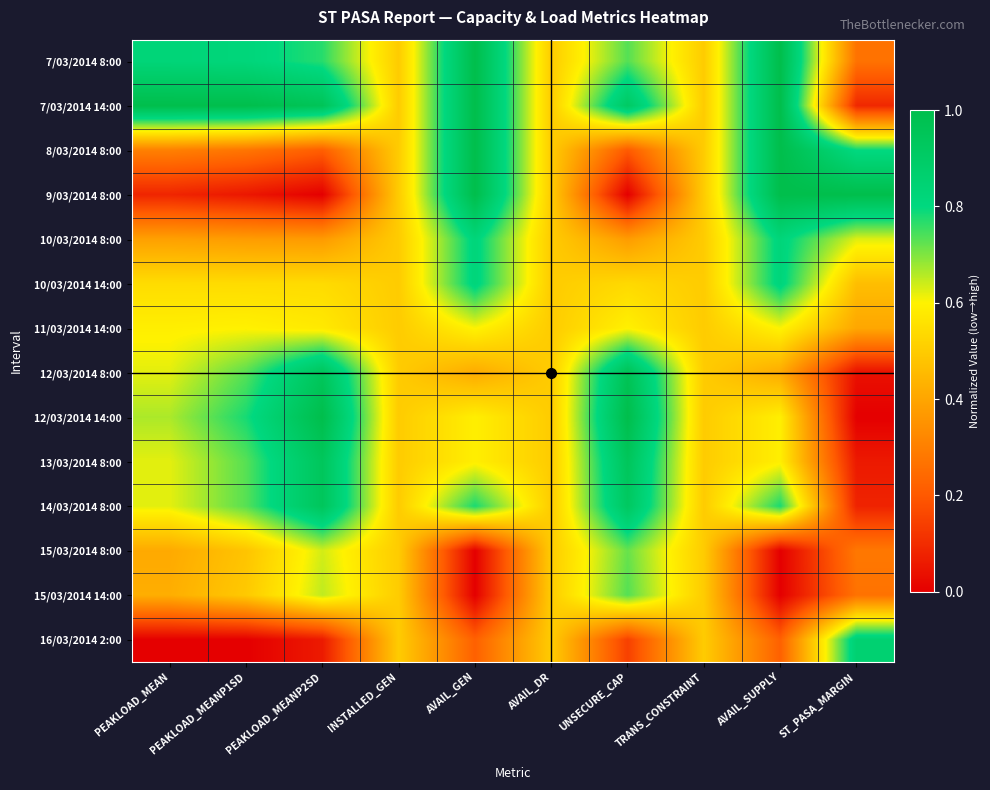

Reading right to left, list all the values displayed in this chart.

7/03/2014 8:00: ST_PASA_MARGIN=0.3	AVAIL_SUPPLY=1.0	TRANS_CONSTRAINT=0.5	UNSECURE_CAP=0.7	AVAIL_DR=0.5	AVAIL_GEN=1.0	INSTALLED_GEN=0.5	PEAKLOAD_MEANP2SD=0.8	PEAKLOAD_MEANP1SD=0.8	PEAKLOAD_MEAN=0.8
7/03/2014 14:00: ST_PASA_MARGIN=0.1	AVAIL_SUPPLY=1.0	TRANS_CONSTRAINT=0.5	UNSECURE_CAP=0.9	AVAIL_DR=0.5	AVAIL_GEN=1.0	INSTALLED_GEN=0.5	PEAKLOAD_MEANP2SD=1.0	PEAKLOAD_MEANP1SD=1.0	PEAKLOAD_MEAN=1.0
8/03/2014 8:00: ST_PASA_MARGIN=0.8	AVAIL_SUPPLY=1.0	TRANS_CONSTRAINT=0.5	UNSECURE_CAP=0.2	AVAIL_DR=0.5	AVAIL_GEN=1.0	INSTALLED_GEN=0.5	PEAKLOAD_MEANP2SD=0.2	PEAKLOAD_MEANP1SD=0.3	PEAKLOAD_MEAN=0.3
9/03/2014 8:00: ST_PASA_MARGIN=1.0	AVAIL_SUPPLY=1.0	TRANS_CONSTRAINT=0.5	UNSECURE_CAP=0.0	AVAIL_DR=0.5	AVAIL_GEN=1.0	INSTALLED_GEN=0.5	PEAKLOAD_MEANP2SD=0.0	PEAKLOAD_MEANP1SD=0.1	PEAKLOAD_MEAN=0.1
10/03/2014 8:00: ST_PASA_MARGIN=0.6	AVAIL_SUPPLY=0.8	TRANS_CONSTRAINT=0.5	UNSECURE_CAP=0.4	AVAIL_DR=0.5	AVAIL_GEN=0.8	INSTALLED_GEN=0.5	PEAKLOAD_MEANP2SD=0.4	PEAKLOAD_MEANP1SD=0.4	PEAKLOAD_MEAN=0.4
10/03/2014 14:00: ST_PASA_MARGIN=0.5	AVAIL_SUPPLY=0.8	TRANS_CONSTRAINT=0.5	UNSECURE_CAP=0.5	AVAIL_DR=0.5	AVAIL_GEN=0.8	INSTALLED_GEN=0.5	PEAKLOAD_MEANP2SD=0.5	PEAKLOAD_MEANP1SD=0.5	PEAKLOAD_MEAN=0.5
11/03/2014 14:00: ST_PASA_MARGIN=0.4	AVAIL_SUPPLY=0.6	TRANS_CONSTRAINT=0.5	UNSECURE_CAP=0.6	AVAIL_DR=0.5	AVAIL_GEN=0.6	INSTALLED_GEN=0.5	PEAKLOAD_MEANP2SD=0.6	PEAKLOAD_MEANP1SD=0.6	PEAKLOAD_MEAN=0.6
12/03/2014 8:00: ST_PASA_MARGIN=0.0	AVAIL_SUPPLY=0.4	TRANS_CONSTRAINT=0.5	UNSECURE_CAP=1.0	AVAIL_DR=0.5	AVAIL_GEN=0.4	INSTALLED_GEN=0.5	PEAKLOAD_MEANP2SD=0.9	PEAKLOAD_MEANP1SD=0.7	PEAKLOAD_MEAN=0.6
12/03/2014 14:00: ST_PASA_MARGIN=0.0	AVAIL_SUPPLY=0.6	TRANS_CONSTRAINT=0.5	UNSECURE_CAP=1.0	AVAIL_DR=0.5	AVAIL_GEN=0.6	INSTALLED_GEN=0.5	PEAKLOAD_MEANP2SD=1.0	PEAKLOAD_MEANP1SD=0.8	PEAKLOAD_MEAN=0.7
13/03/2014 8:00: ST_PASA_MARGIN=0.1	AVAIL_SUPPLY=0.6	TRANS_CONSTRAINT=0.5	UNSECURE_CAP=0.9	AVAIL_DR=0.5	AVAIL_GEN=0.6	INSTALLED_GEN=0.5	PEAKLOAD_MEANP2SD=0.9	PEAKLOAD_MEANP1SD=0.7	PEAKLOAD_MEAN=0.6
14/03/2014 8:00: ST_PASA_MARGIN=0.1	AVAIL_SUPPLY=0.8	TRANS_CONSTRAINT=0.5	UNSECURE_CAP=0.9	AVAIL_DR=0.5	AVAIL_GEN=0.8	INSTALLED_GEN=0.5	PEAKLOAD_MEANP2SD=0.9	PEAKLOAD_MEANP1SD=0.7	PEAKLOAD_MEAN=0.6
15/03/2014 8:00: ST_PASA_MARGIN=0.3	AVAIL_SUPPLY=0.0	TRANS_CONSTRAINT=0.5	UNSECURE_CAP=0.7	AVAIL_DR=0.5	AVAIL_GEN=0.0	INSTALLED_GEN=0.5	PEAKLOAD_MEANP2SD=0.6	PEAKLOAD_MEANP1SD=0.5	PEAKLOAD_MEAN=0.4
15/03/2014 14:00: ST_PASA_MARGIN=0.3	AVAIL_SUPPLY=0.0	TRANS_CONSTRAINT=0.5	UNSECURE_CAP=0.7	AVAIL_DR=0.5	AVAIL_GEN=0.0	INSTALLED_GEN=0.5	PEAKLOAD_MEANP2SD=0.7	PEAKLOAD_MEANP1SD=0.5	PEAKLOAD_MEAN=0.4
16/03/2014 2:00: ST_PASA_MARGIN=0.9	AVAIL_SUPPLY=0.2	TRANS_CONSTRAINT=0.5	UNSECURE_CAP=0.1	AVAIL_DR=0.5	AVAIL_GEN=0.2	INSTALLED_GEN=0.5	PEAKLOAD_MEANP2SD=0.1	PEAKLOAD_MEANP1SD=0.0	PEAKLOAD_MEAN=0.0